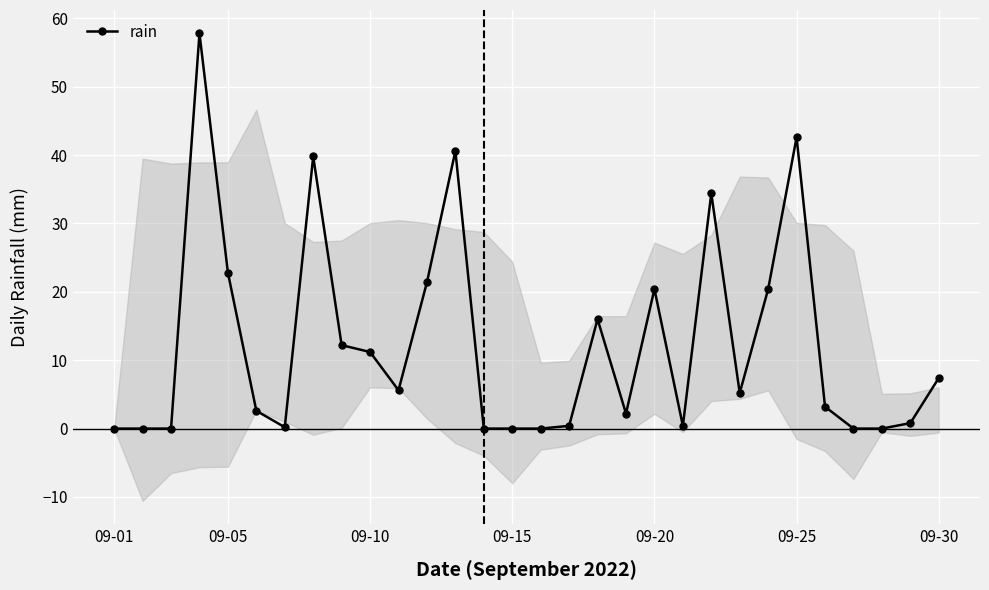

True or false: rain has more than 2 points higher than both neighbors.

True